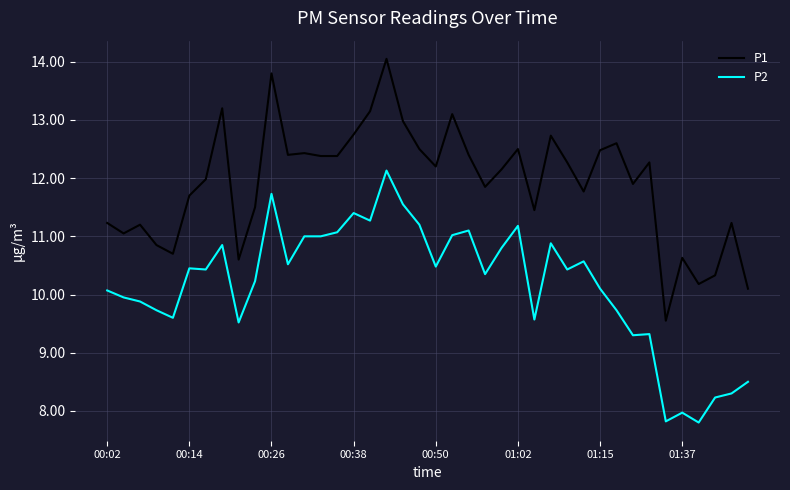

What is the highest value of the P2 series?

12.1